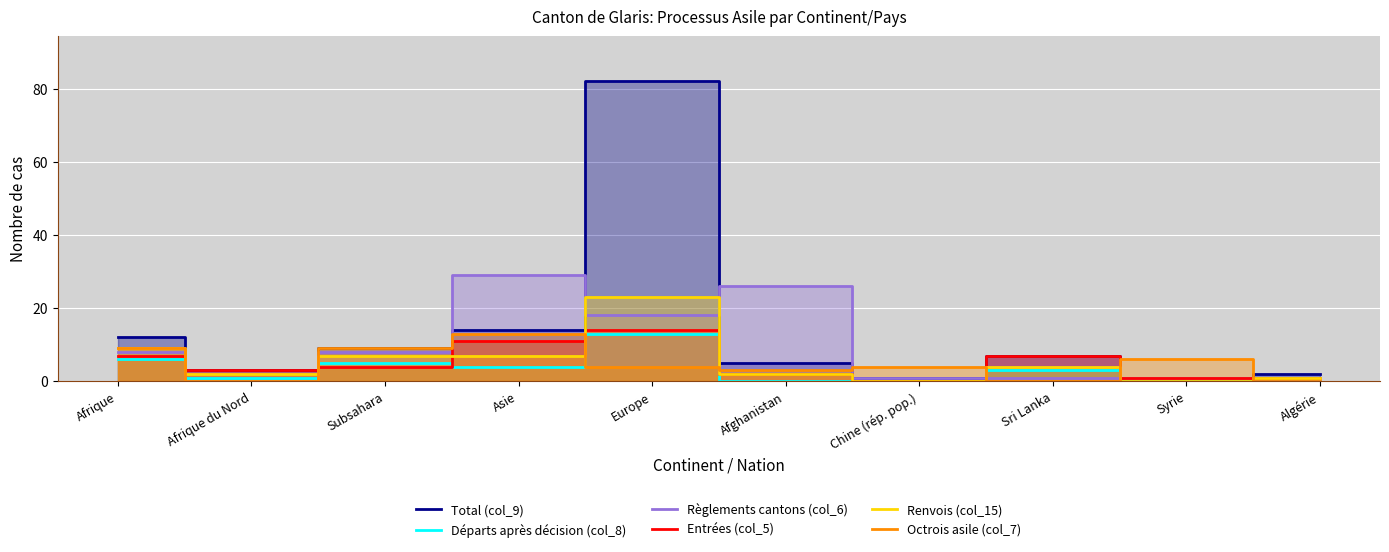

What is the difference between the Octrois asile (col_7) values at Afrique and Algérie?

9